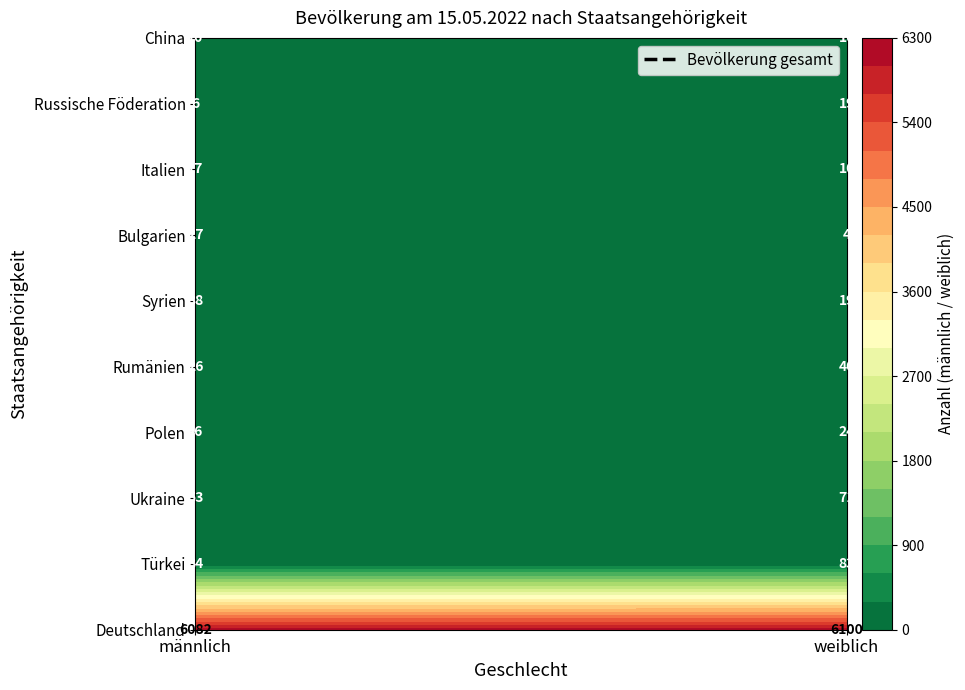

Rank the series by their maximum value, from lowest to highest.

China, Italien, Russische Föderation, Bulgarien, Syrien, Rumänien, Polen, Ukraine, Türkei, Deutschland